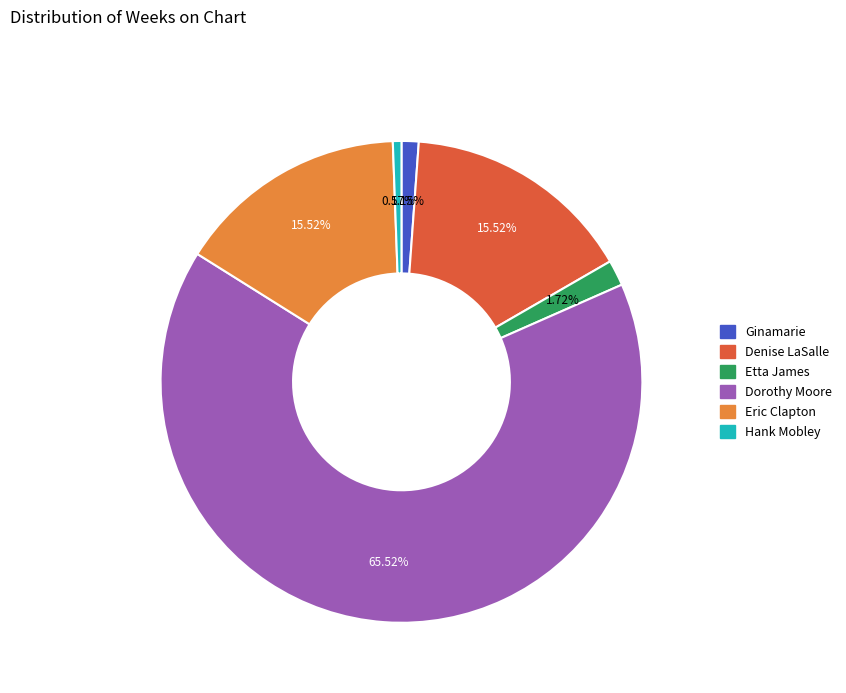

Count the number of slices in the pie.

6